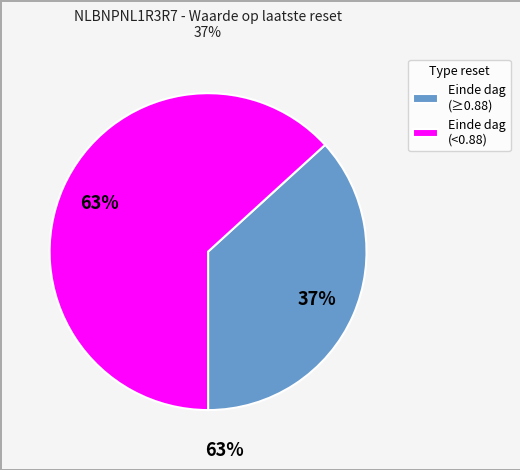

What is the largest slice in the pie chart?

Einde dag (<0.88)